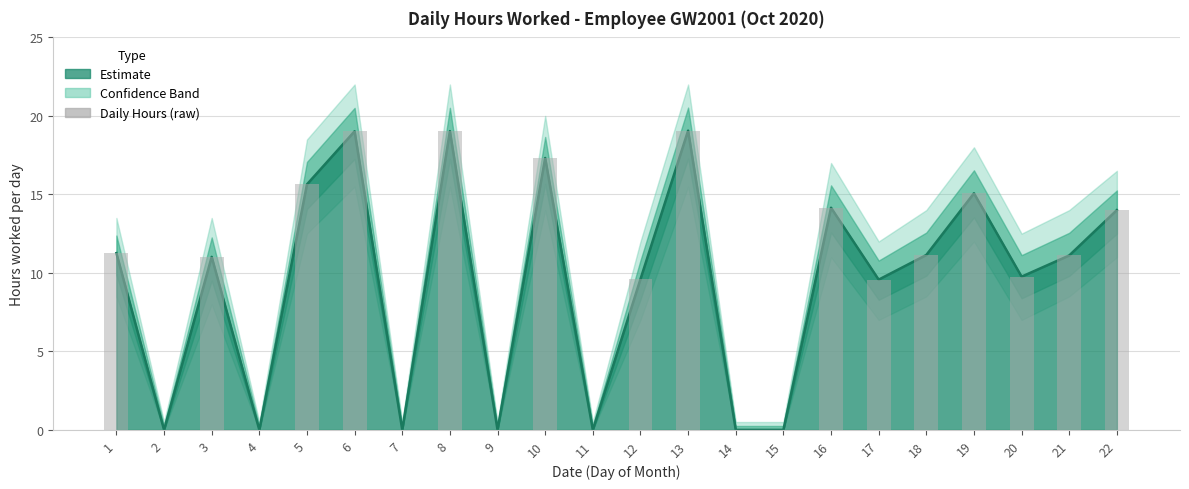

List the labels in order of value, largest first.

13, 8, 6, 10, 5, 19, 16, 22, 1, 18, 21, 3, 20, 12, 17, 2, 4, 7, 9, 11, 14, 15